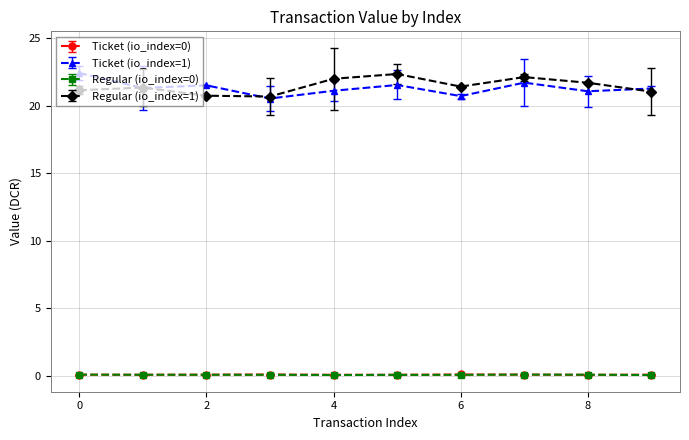

True or false: Regular (io_index=1) and Ticket (io_index=0) intersect in this chart.

False